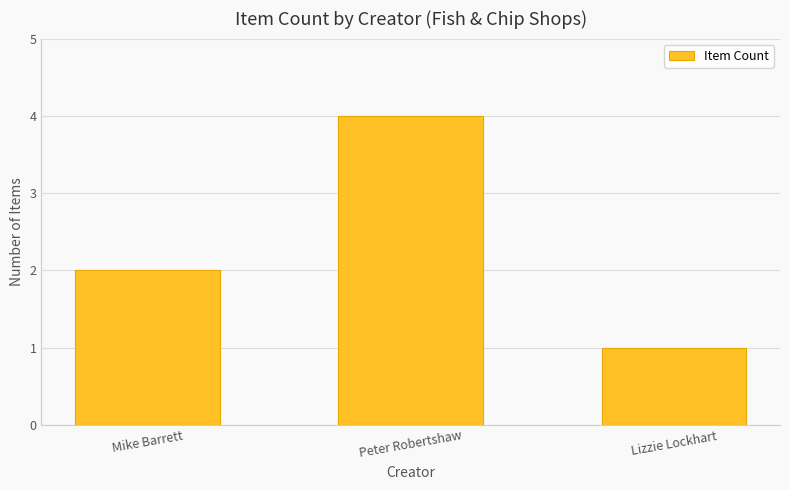

What is the minimum value shown in the chart?

1